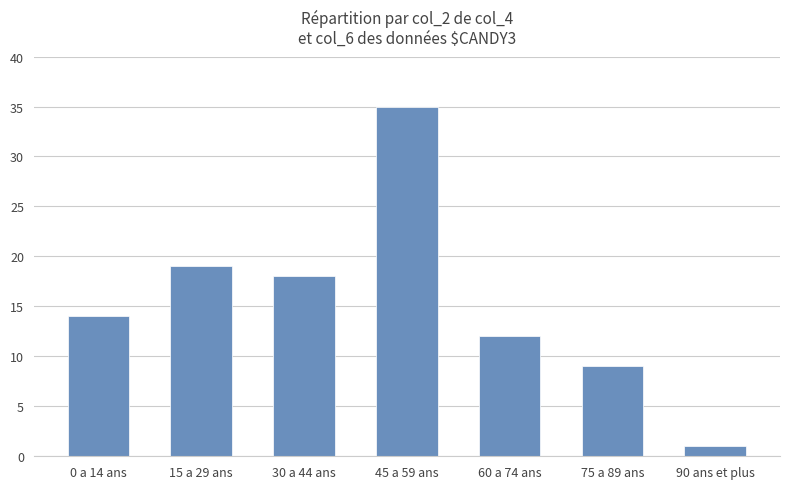

What is the label of the 5th bar from the left?

60 a 74 ans